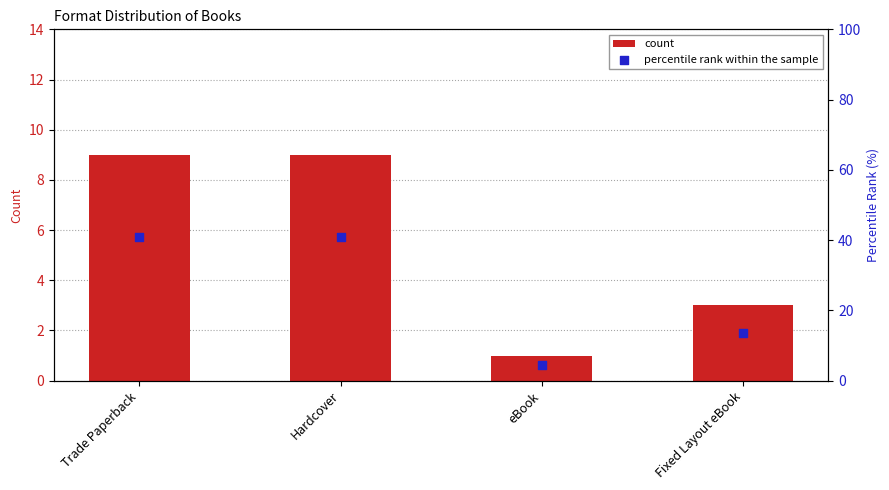

Which series has the largest total across all categories?

percentile rank within the sample